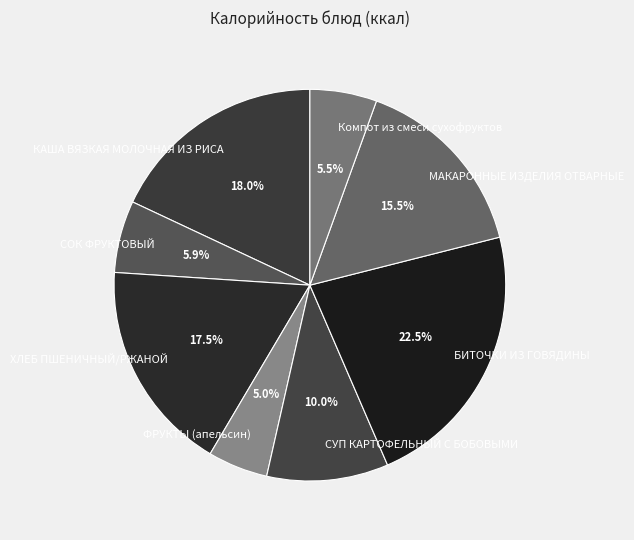

How many segments does this pie chart have?

8